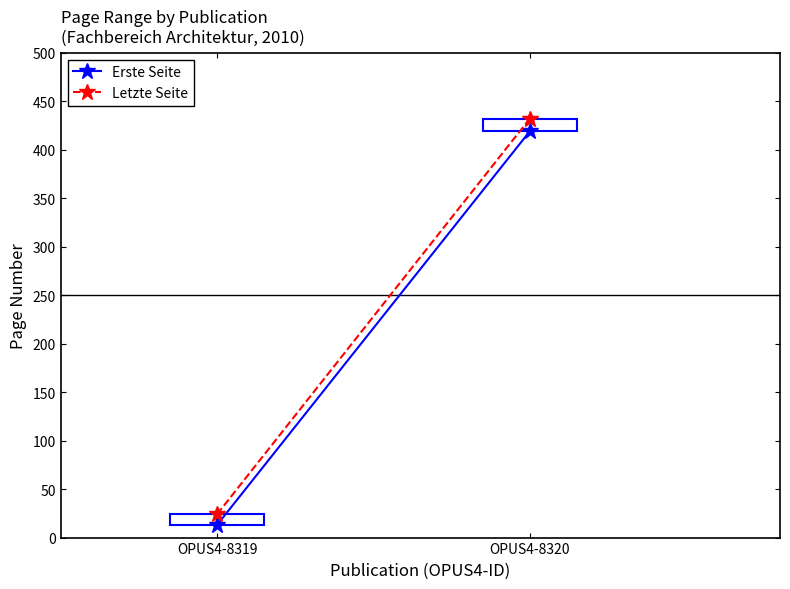

What is the minimum value shown in the chart?

13